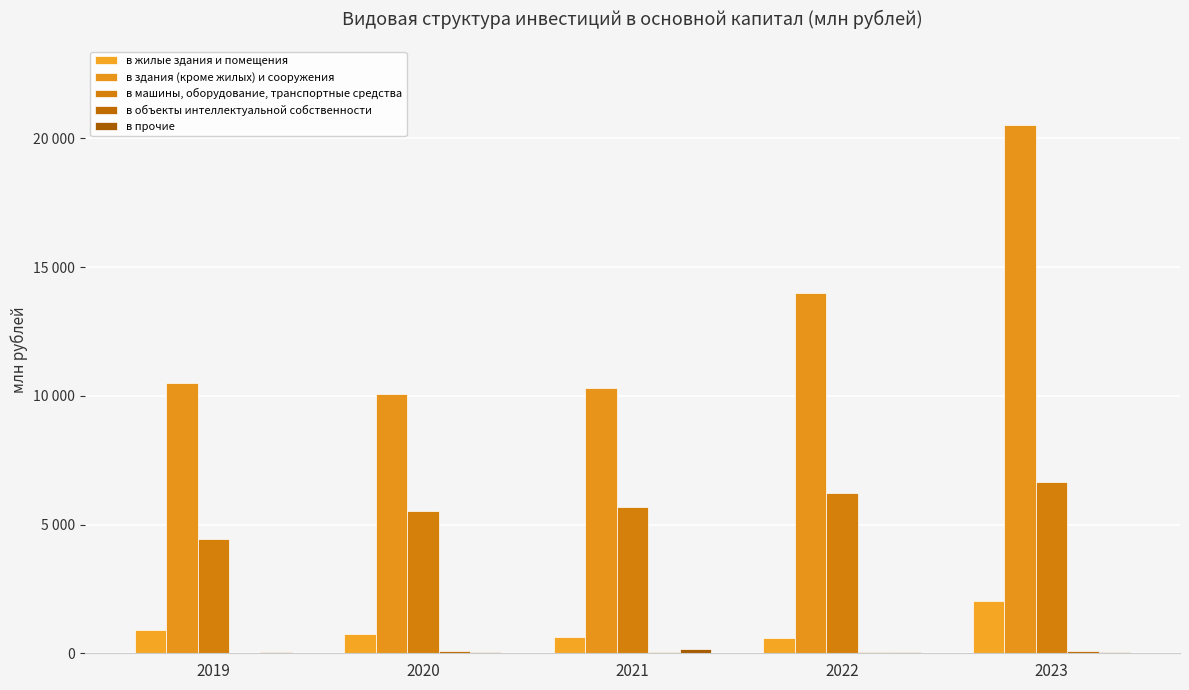

Are the bars grouped side by side (vs. stacked)?

Yes